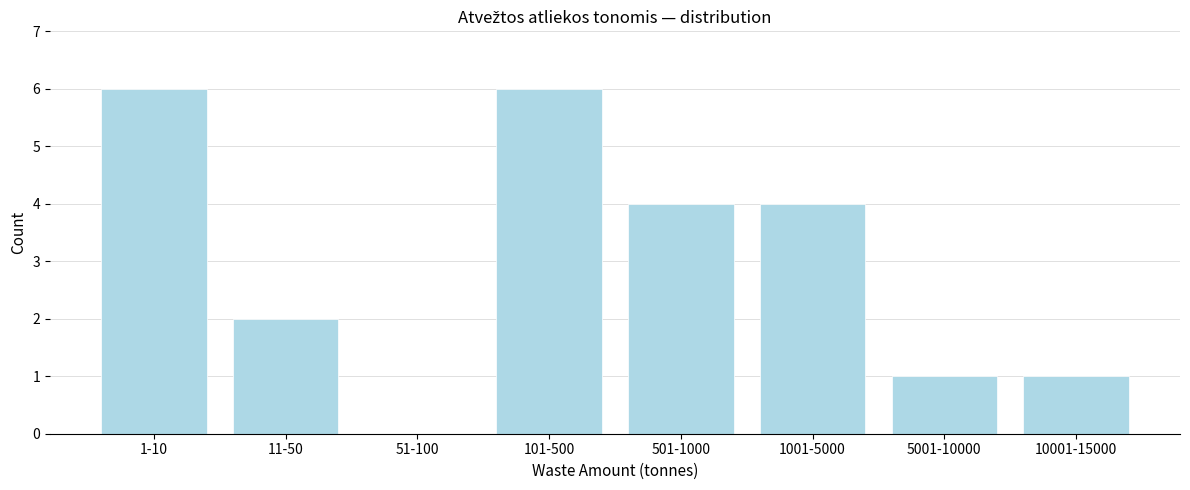

Reading left to right, list all the values displayed in this chart.

1-10=6	11-50=2	51-100=0	101-500=6	501-1000=4	1001-5000=4	5001-10000=1	10001-15000=1